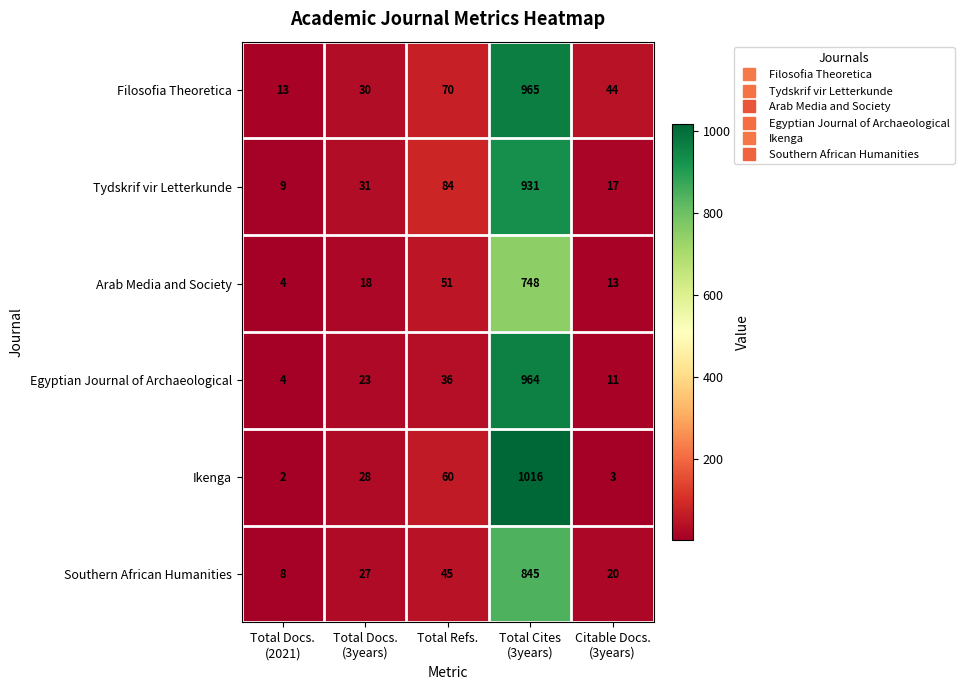

At which category is the sum across all series the highest?

Total Cites
(3years)